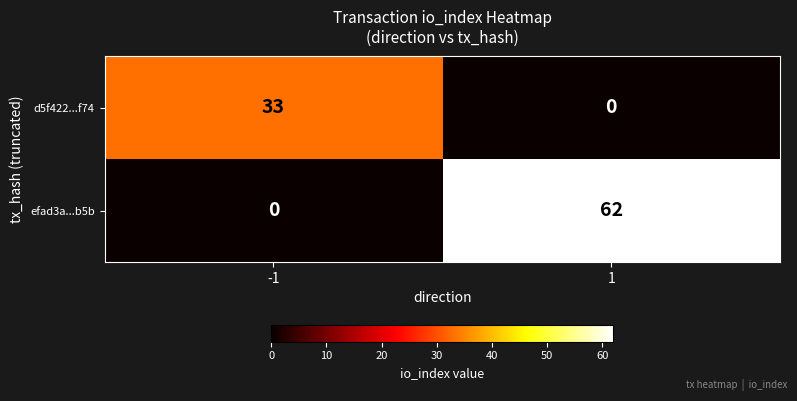

What is the highest value of the d5f422...f74 series?

33